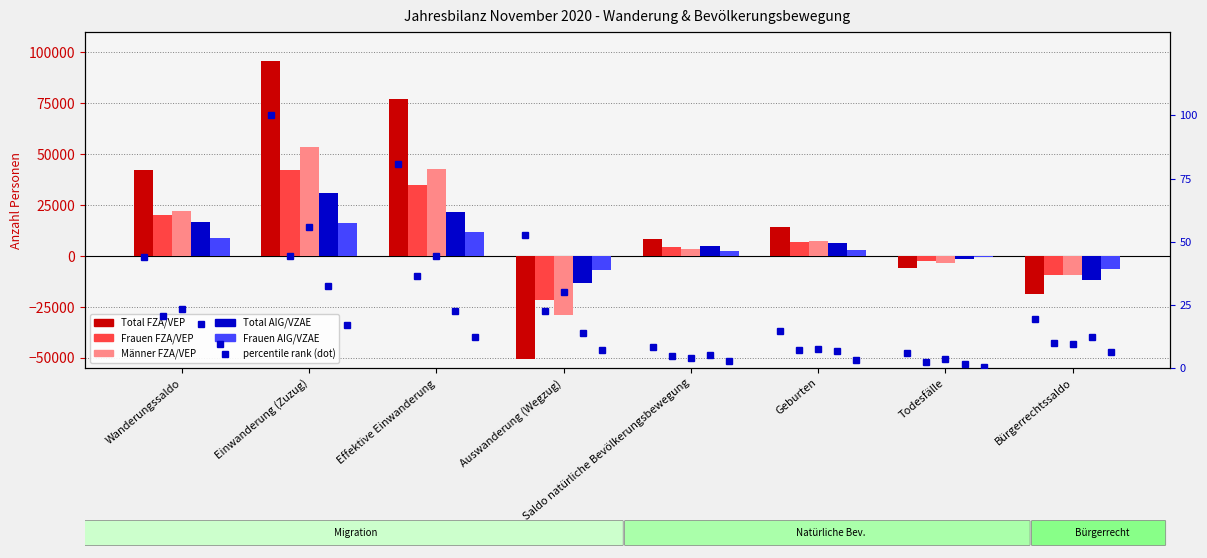

Which series changed the most between Todesfälle and Bürgerrechtssaldo?

Total FZA/VEP